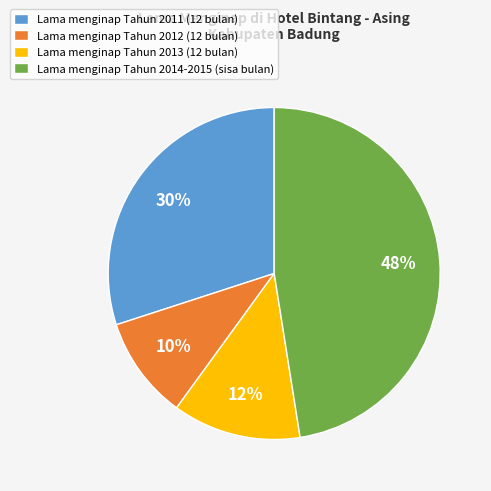

Rank the categories by value from highest to lowest.

Lama menginap Tahun 2014-2015 (sisa bulan), Lama menginap Tahun 2011 (12 bulan), Lama menginap Tahun 2013 (12 bulan), Lama menginap Tahun 2012 (12 bulan)